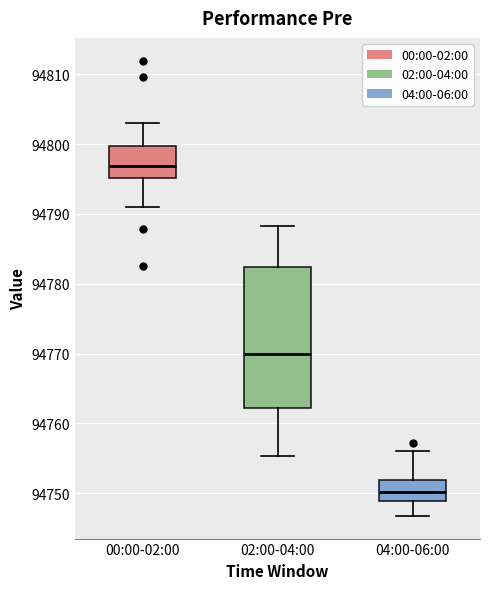

Where does the upper whisker of the box for 04:00-06:00 end on the y-axis? The values are not printed on the chart, so give them approximately, as read against the axis.

94756